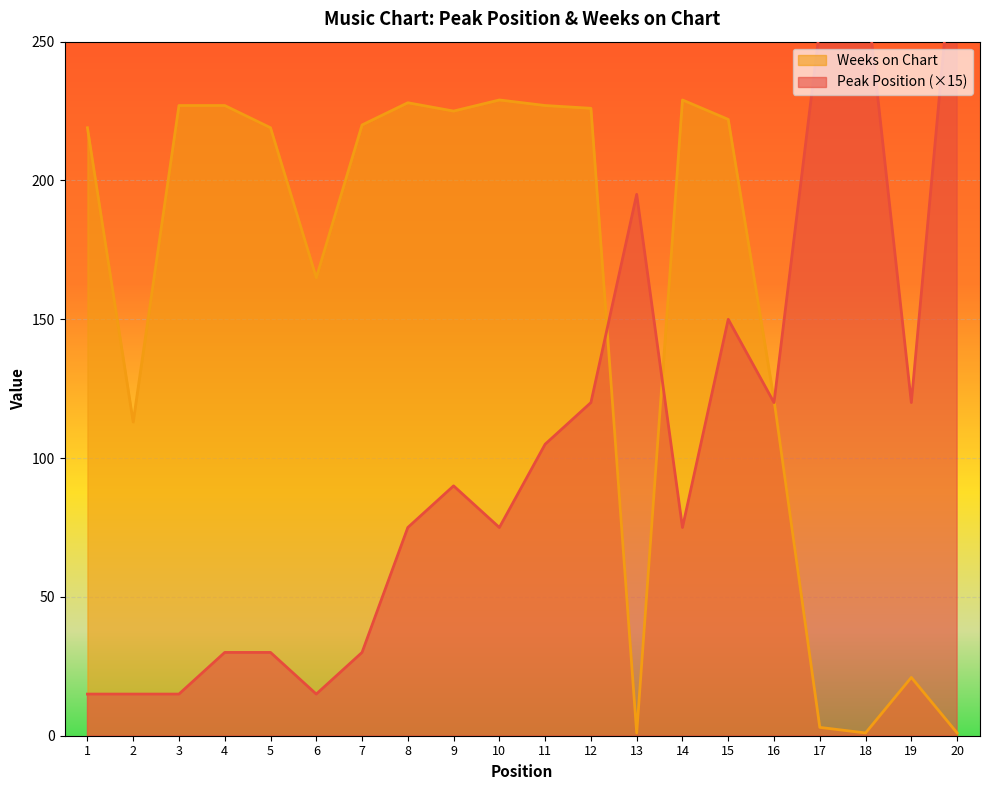

Rank the categories by Peak Position value from highest to lowest.

20, 18, 17, 13, 15, 12, 16, 19, 11, 9, 8, 10, 14, 4, 5, 7, 1, 2, 3, 6